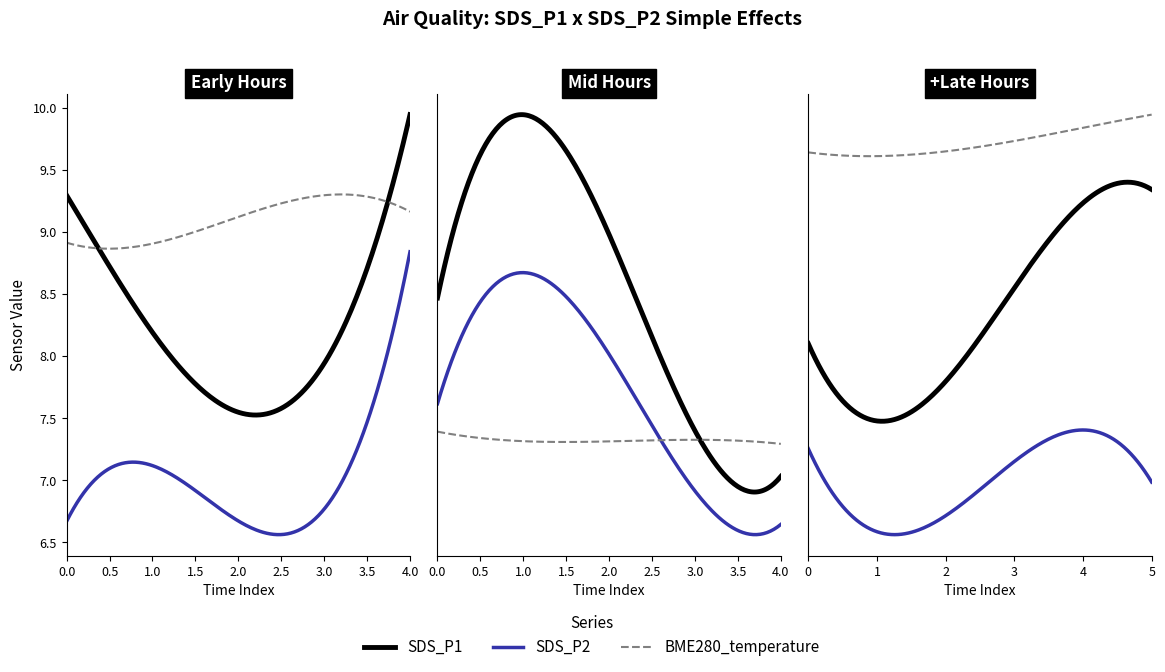

After their last crossing, which series has the higher values: SDS_P2 or BME280_temperature?

BME280_temperature